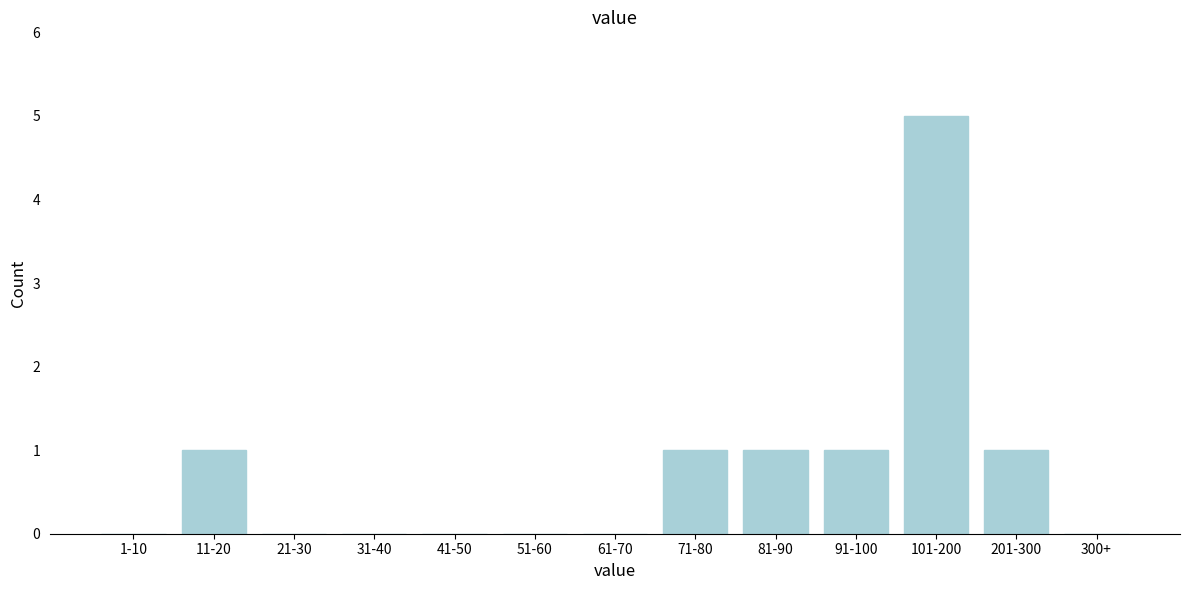

Reading right to left, transcribe all the data shown in this chart.

300+=0	201-300=1	101-200=5	91-100=1	81-90=1	71-80=1	61-70=0	51-60=0	41-50=0	31-40=0	21-30=0	11-20=1	1-10=0